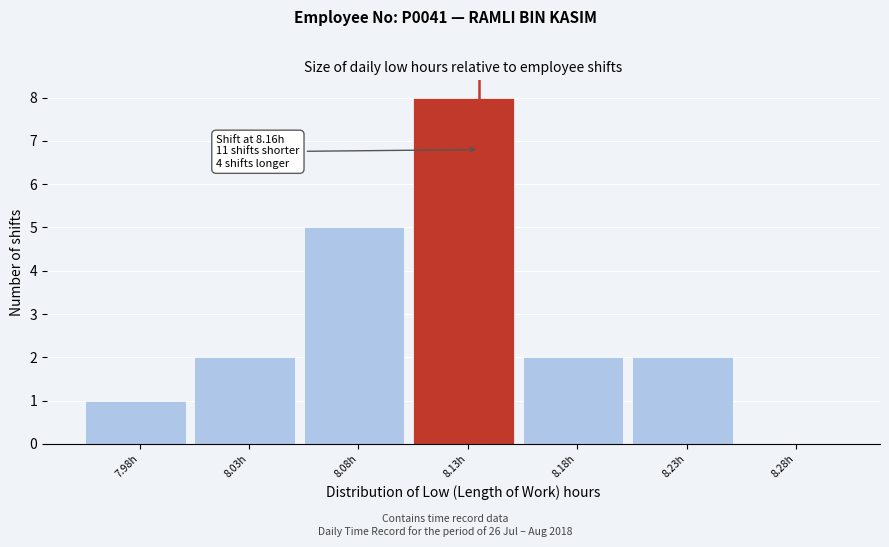

Reading right to left, list all the values displayed in this chart.

8.28h=0	8.23h=2	8.18h=2	8.13h=8	8.08h=5	8.03h=2	7.98h=1